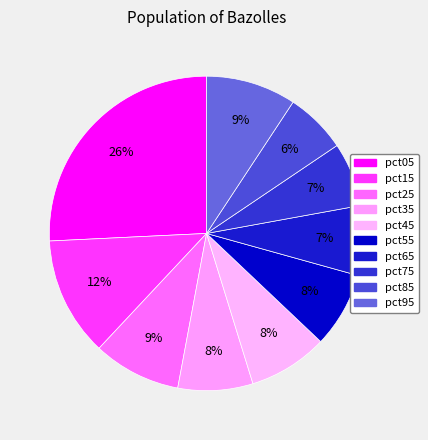

What portion of the pie excludes pct75?

93.4%